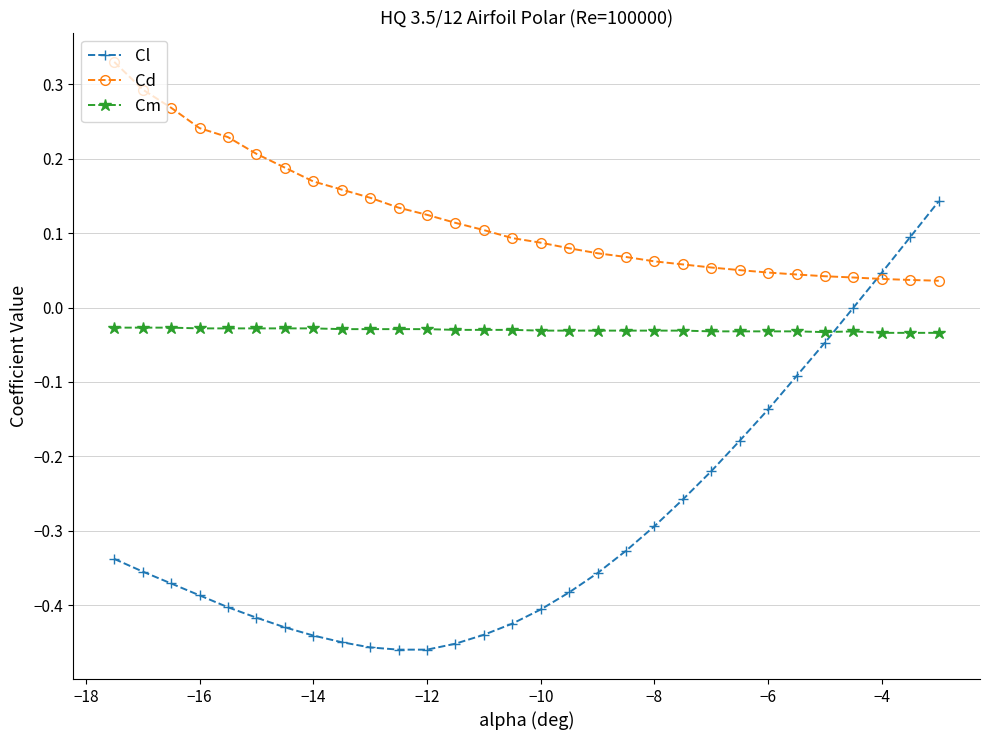

Which series has the widest spread of values?

Cl